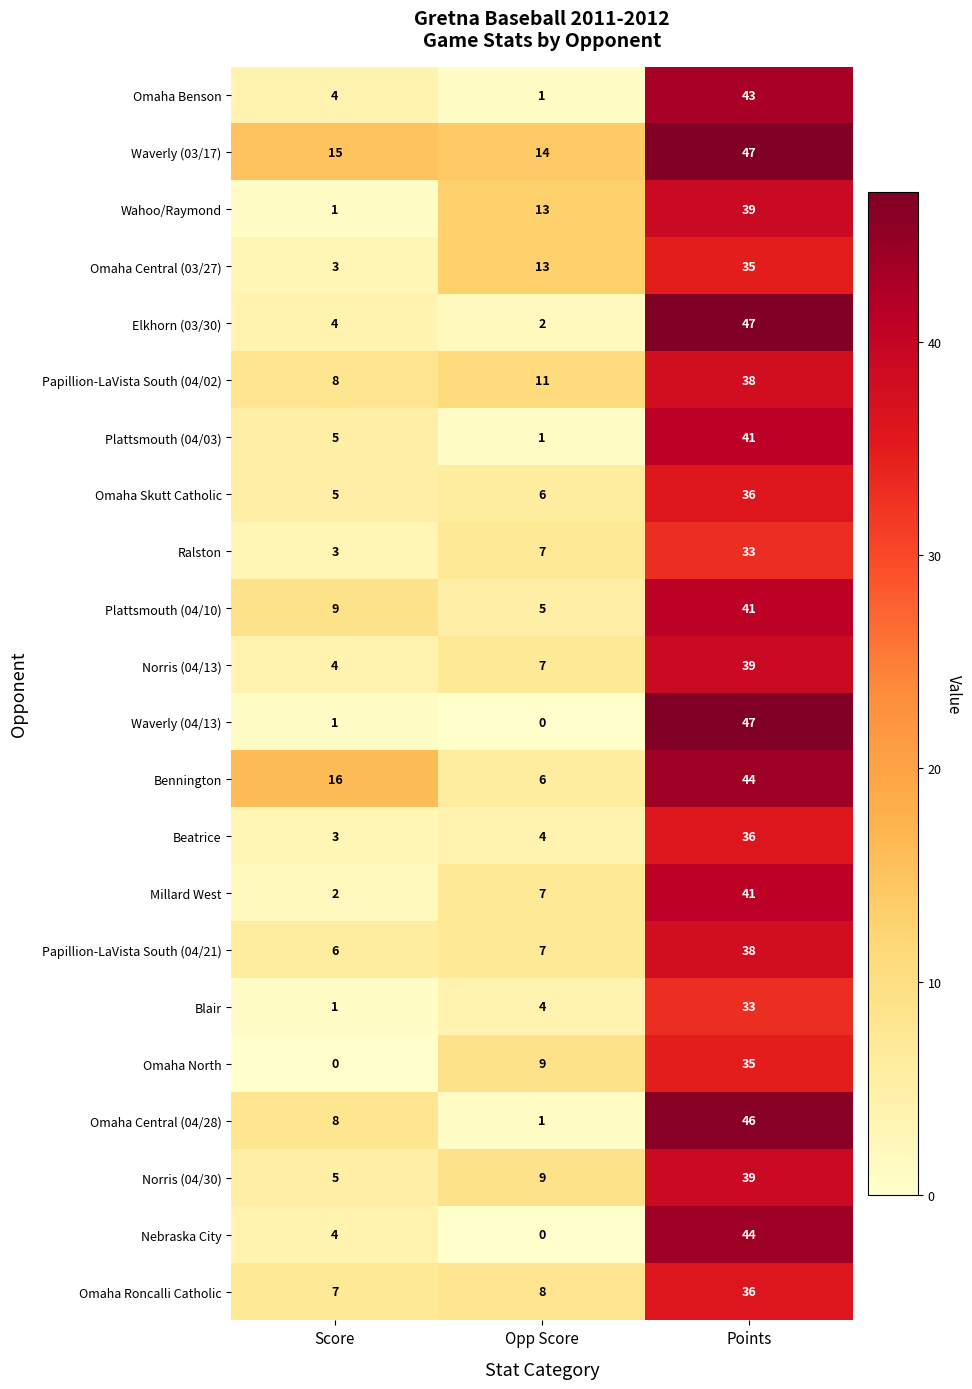

How many values in the Omaha Roncalli Catholic series are below 8?

1